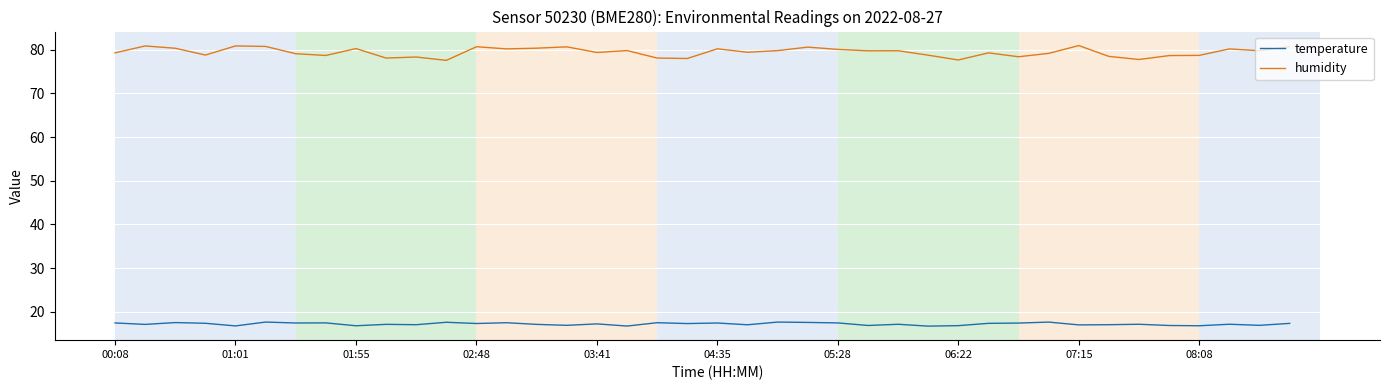

Which series has the widest spread of values?

humidity